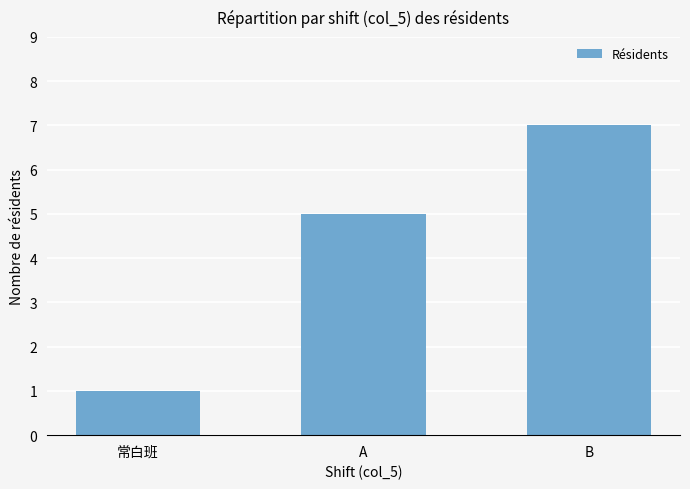

How many bars are there in total?

3